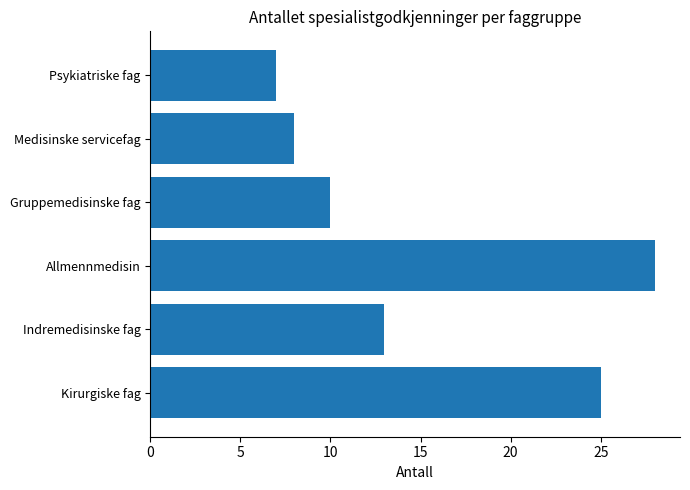

Reading top to bottom, transcribe all the data shown in this chart.

Psykiatriske fag=7	Medisinske servicefag=8	Gruppemedisinske fag=10	Allmennmedisin=28	Indremedisinske fag=13	Kirurgiske fag=25